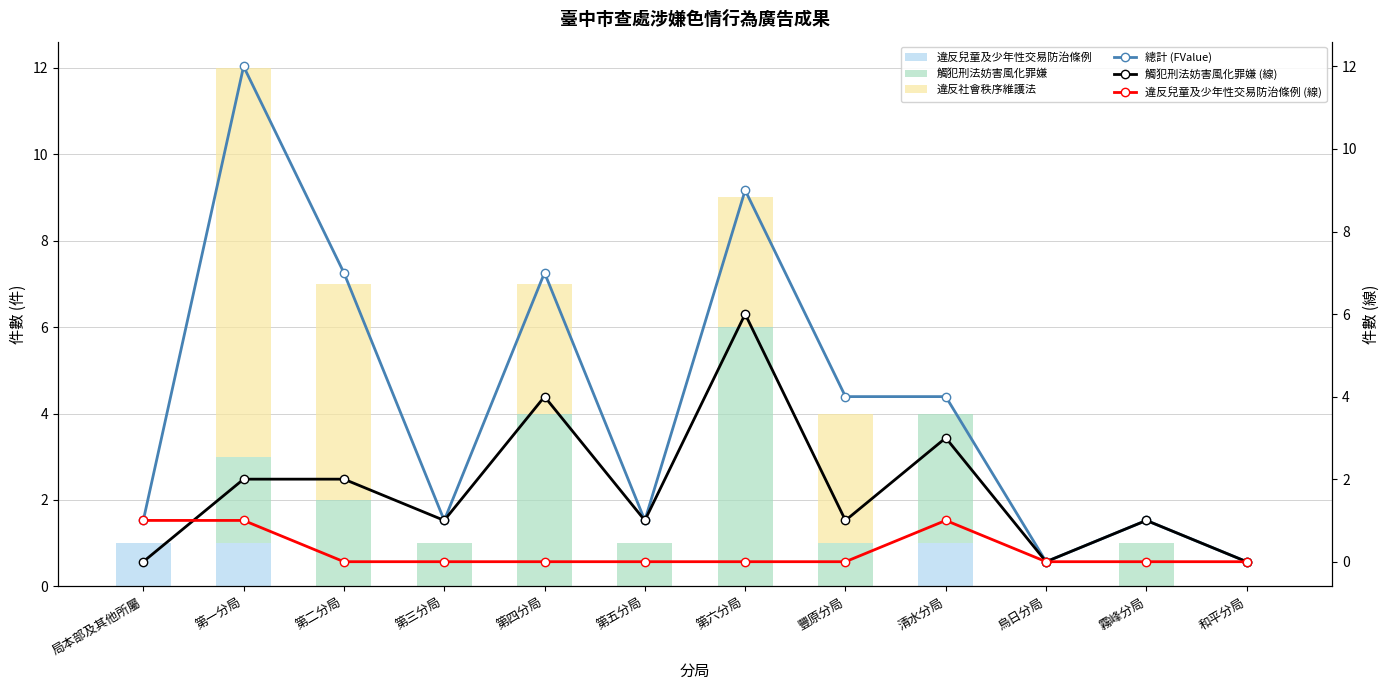

The value of 觸犯刑法妨害風化罪嫌 at 第三分局 is 1. True or false?

True